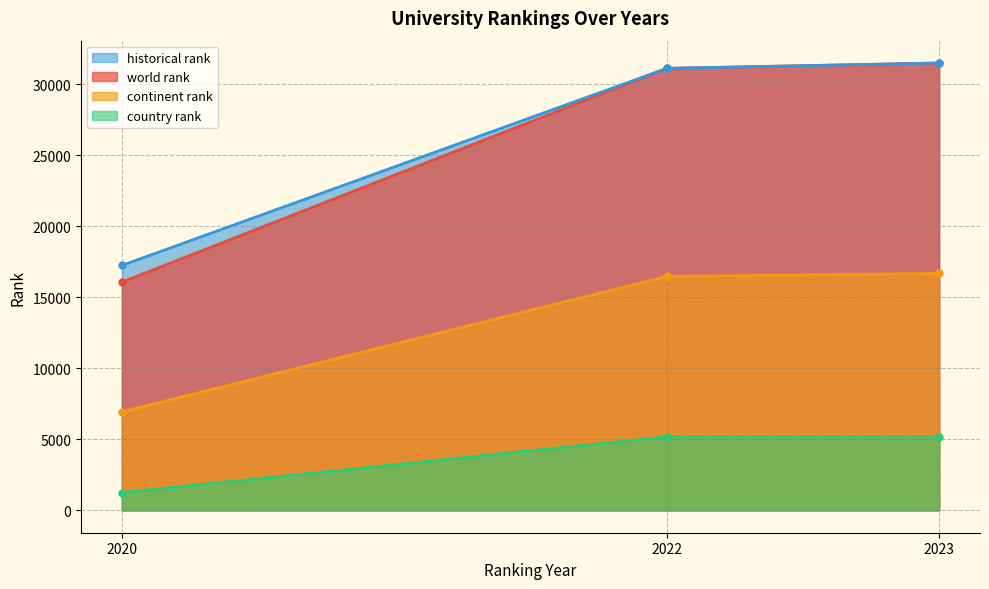

What is the approximate value of world rank at 2020?

16078.0